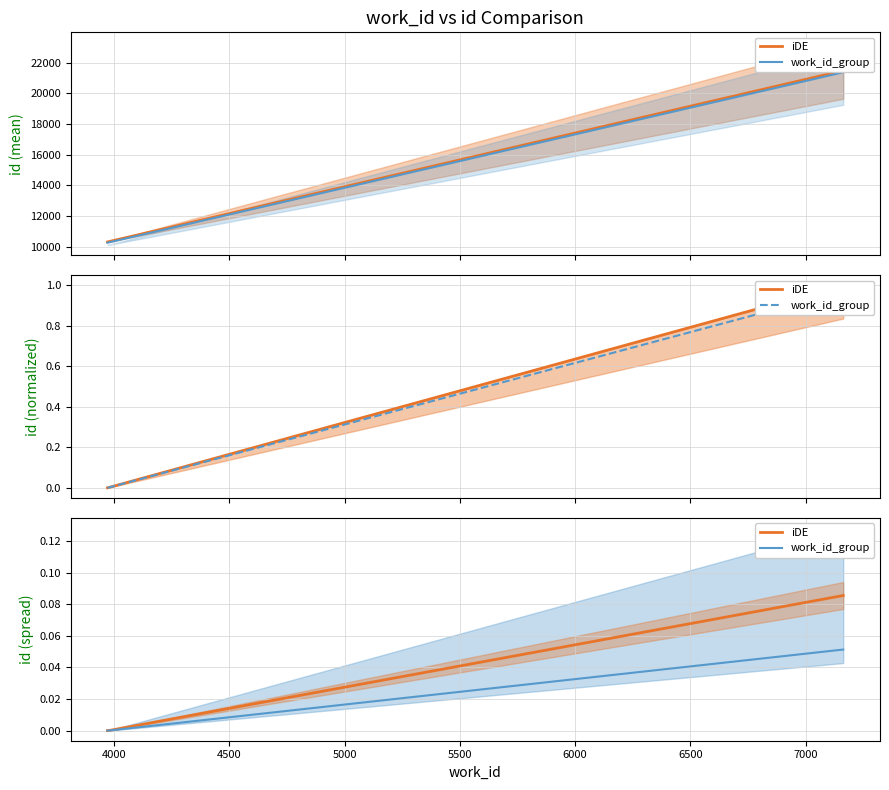

What is the highest value of the work_id_group series?

0.1